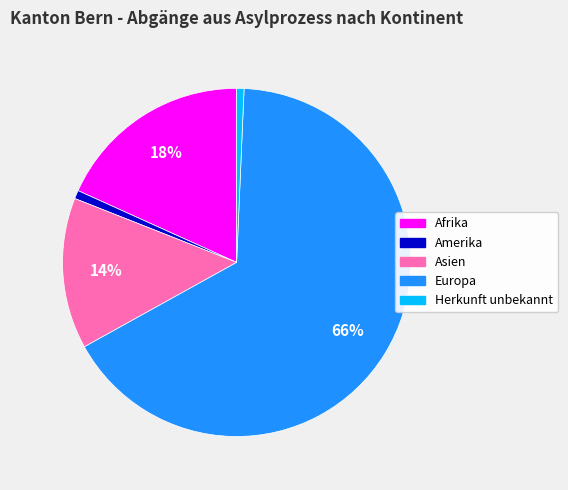

To the nearest percent, what is the average slice percentage?

20%